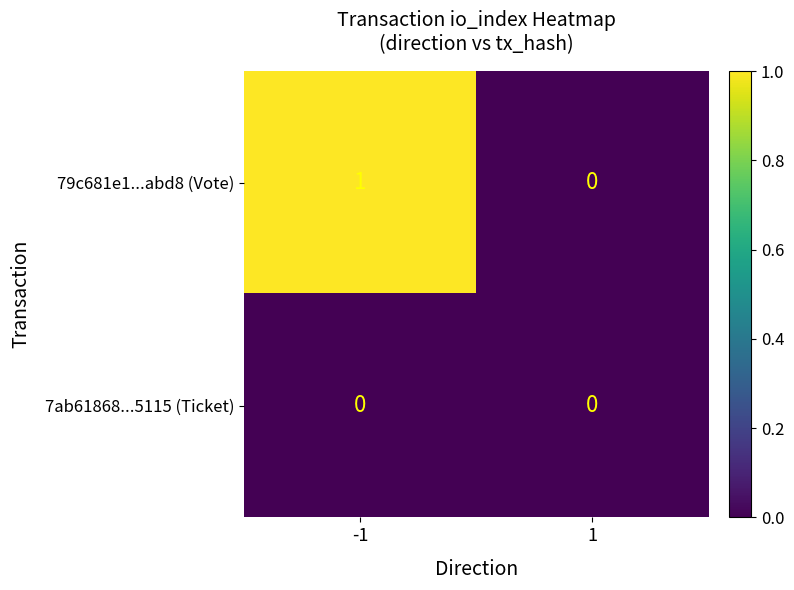

Reading left to right, list all the values displayed in this chart.

79c681e1...abd8 (Vote): -1=1	1=0
7ab61868...5115 (Ticket): -1=0	1=0